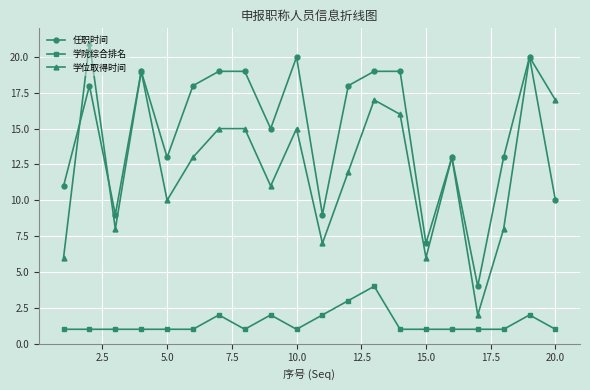

Which series has the widest spread of values?

学位取得时间